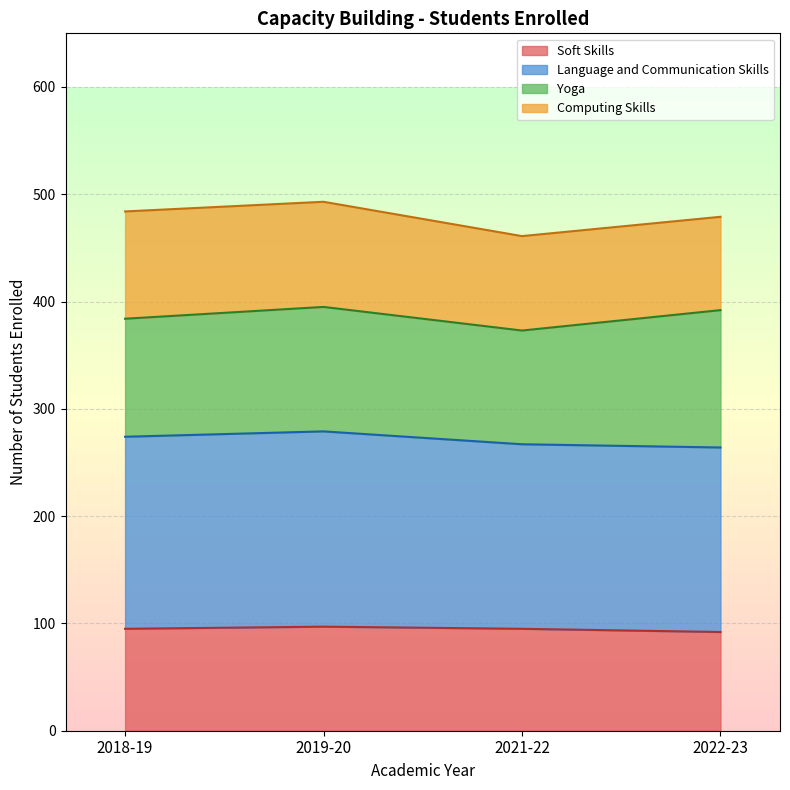

What are all the series names shown in the legend?

Soft Skills, Language and Communication Skills, Yoga, Computing Skills